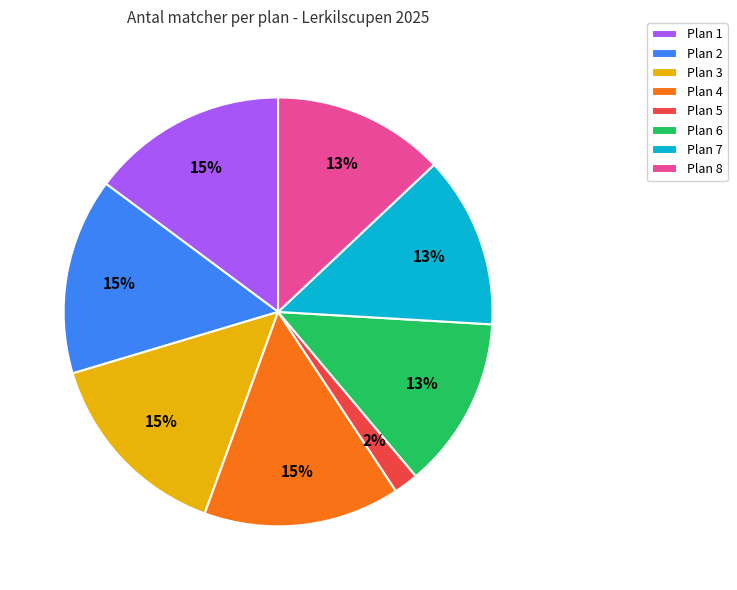

Count the number of slices in the pie.

8